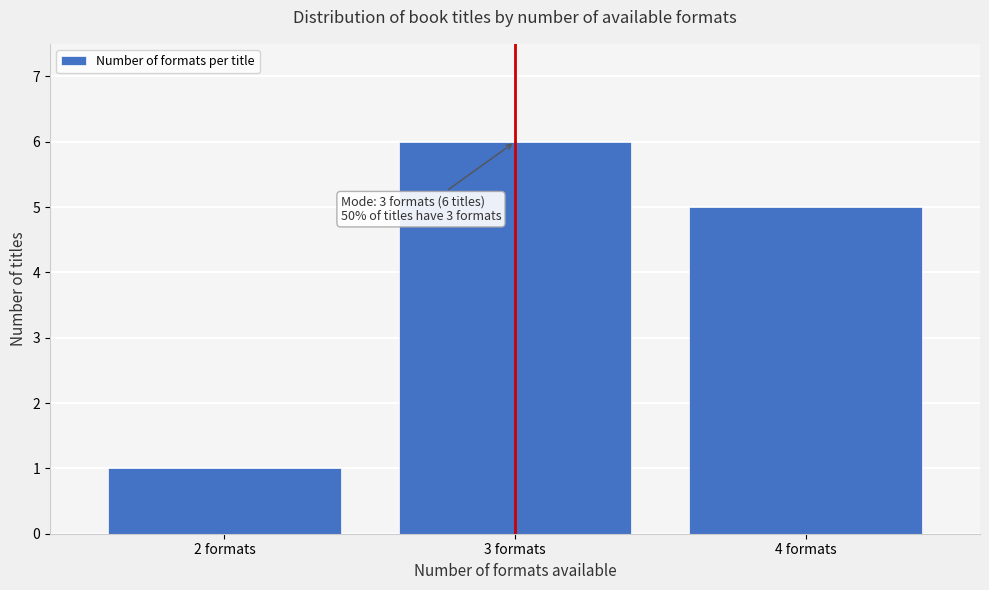

Which range on the x-axis has the tallest bar?

2.5 to 3.5